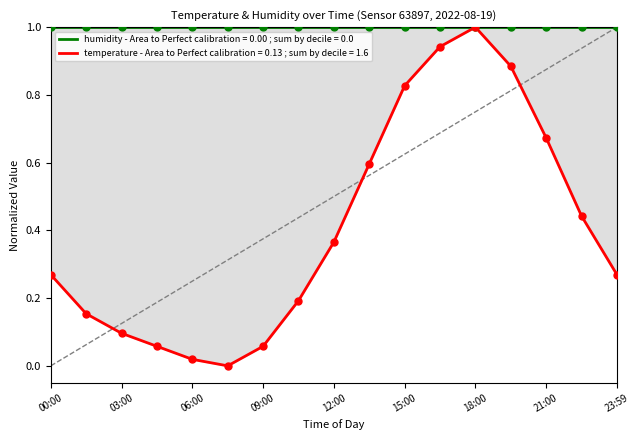

What is the change in value from 01:30 to 15:00?

+0.7